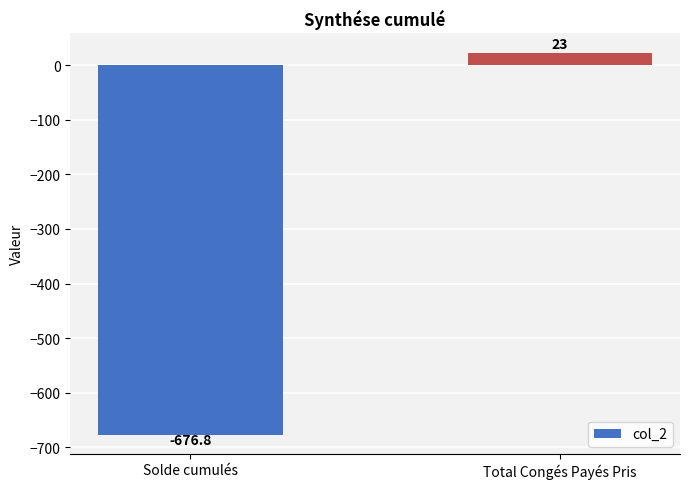

Reading left to right, list all the values displayed in this chart.

-676.8	23.0